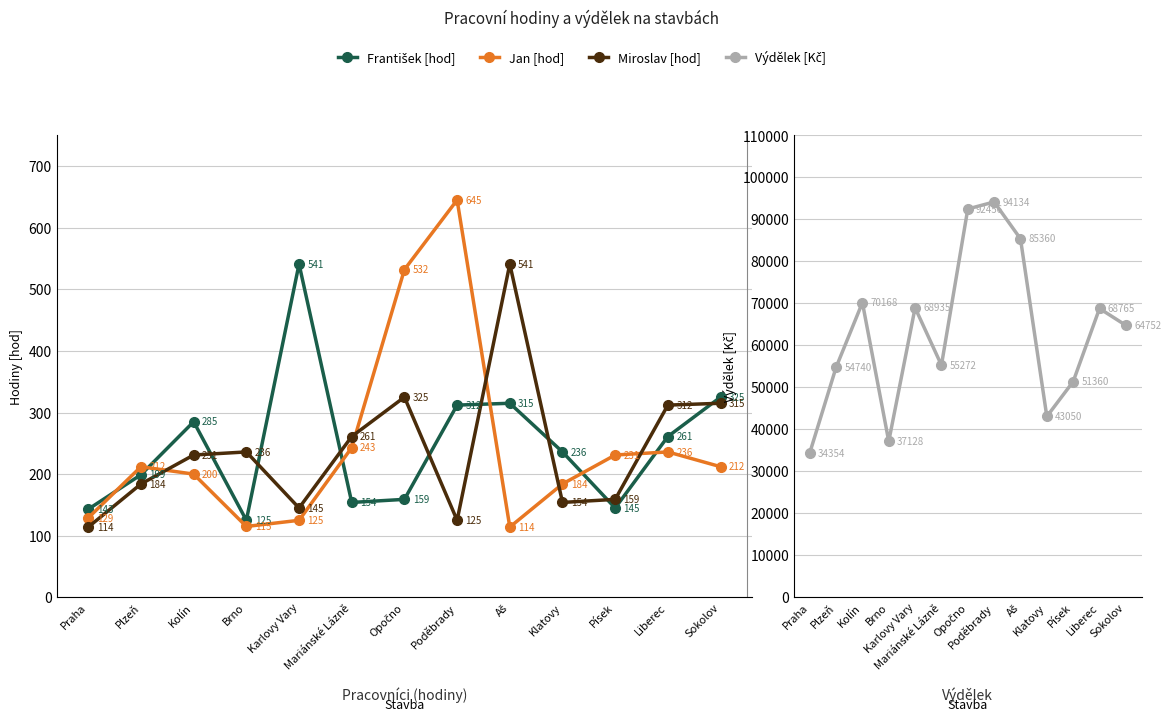

Rank the series by their maximum value, from highest to lowest.

Výdělek [Kč], Jan [hod], František [hod], Miroslav [hod]